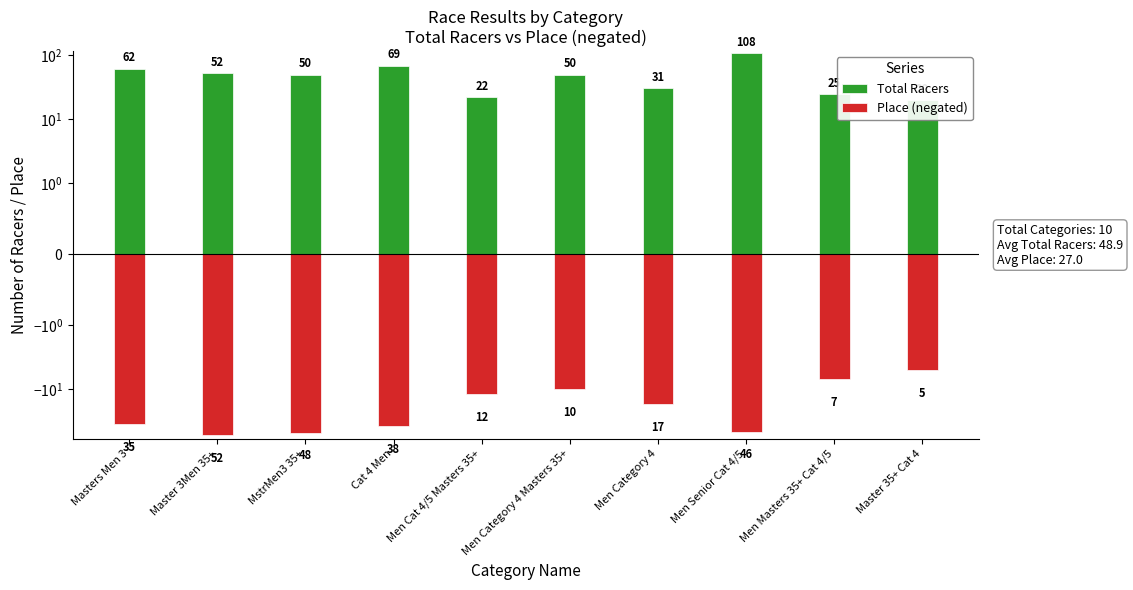

What is the highest value of the Place (negated) series?

-5